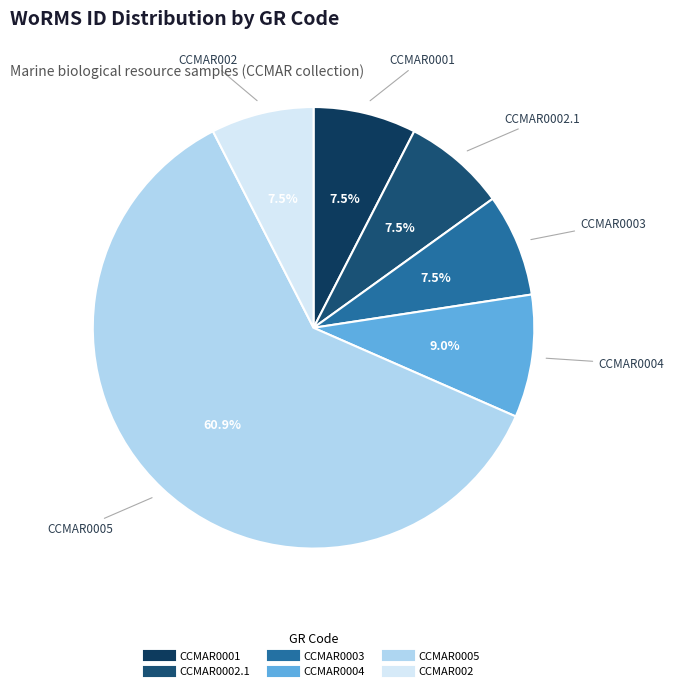

Combined, do CCMAR002 and CCMAR0002.1 account for over 50%?

No